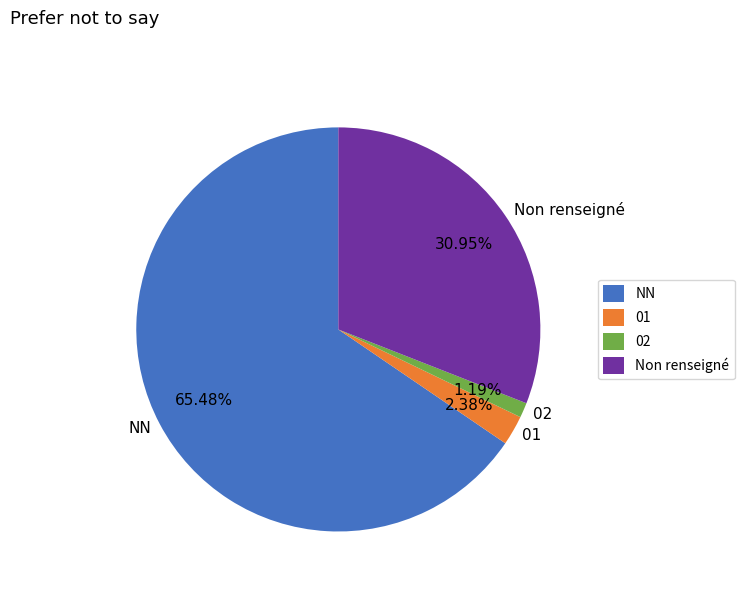

To the nearest percent, what is the difference between the largest and smallest slice percentages?

64%